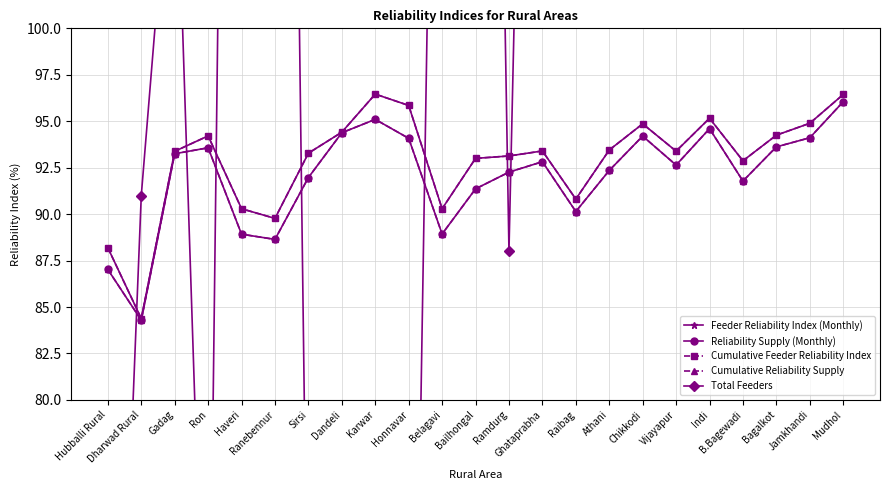

What is the label of the 3rd point from the left?

Gadag